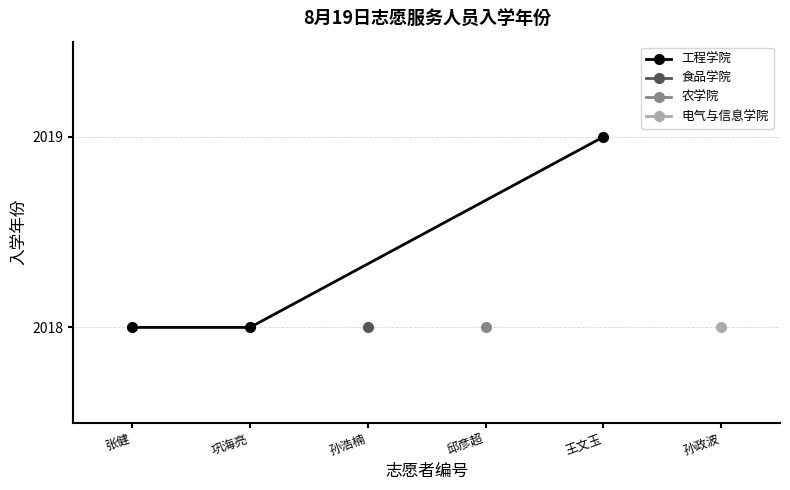

What is the value of the 2nd point from the left?

2018